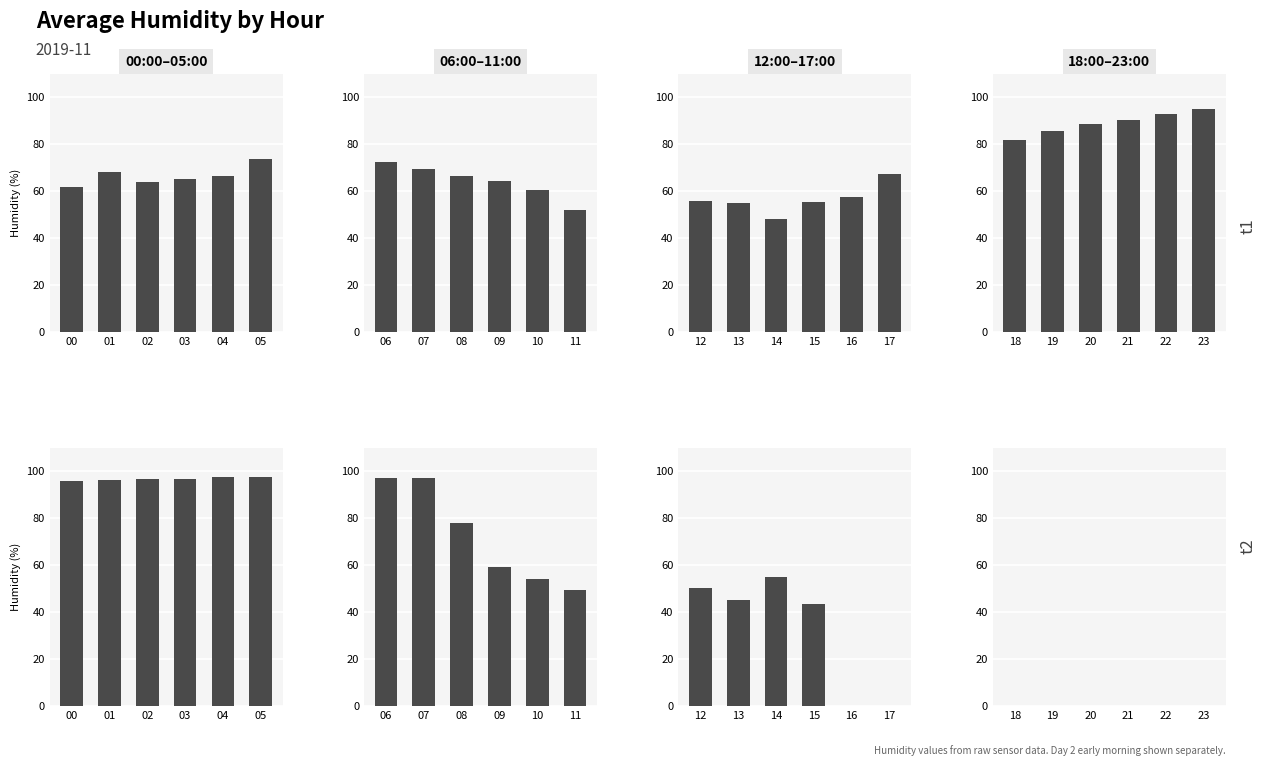

At which category is the sum across all series the highest?

23